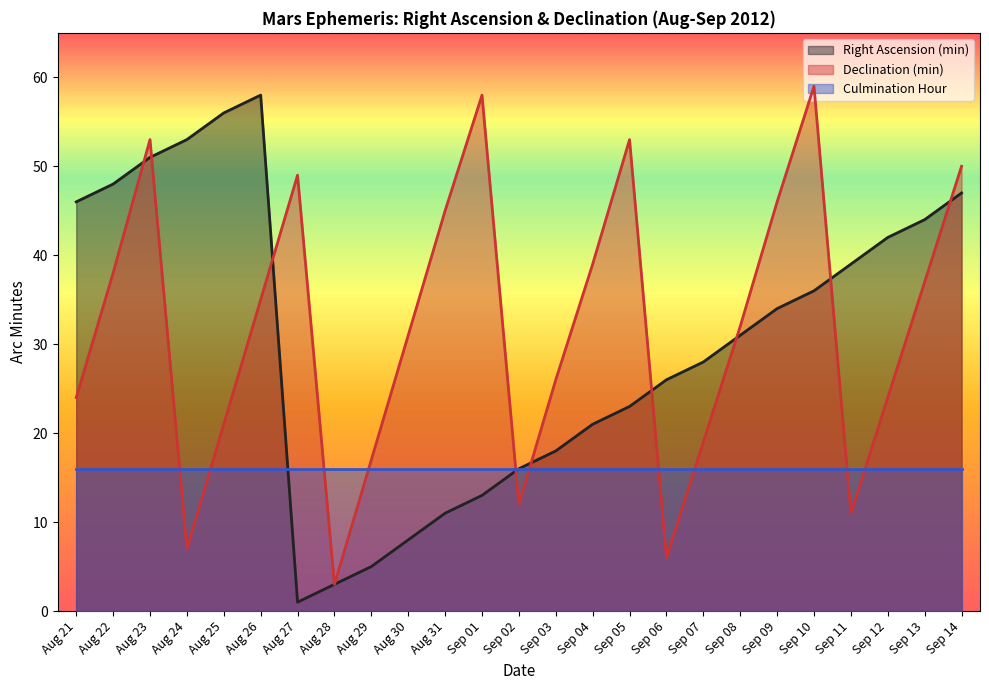

Where is the first local maximum for Right Ascension (min)?

Aug 26